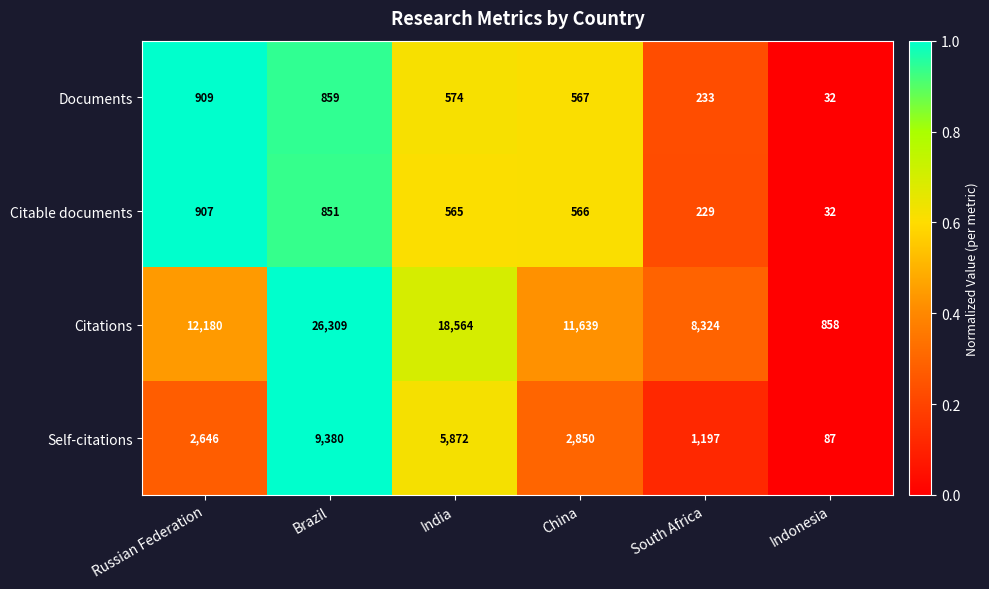

What is the average value of the Citable documents series?

525